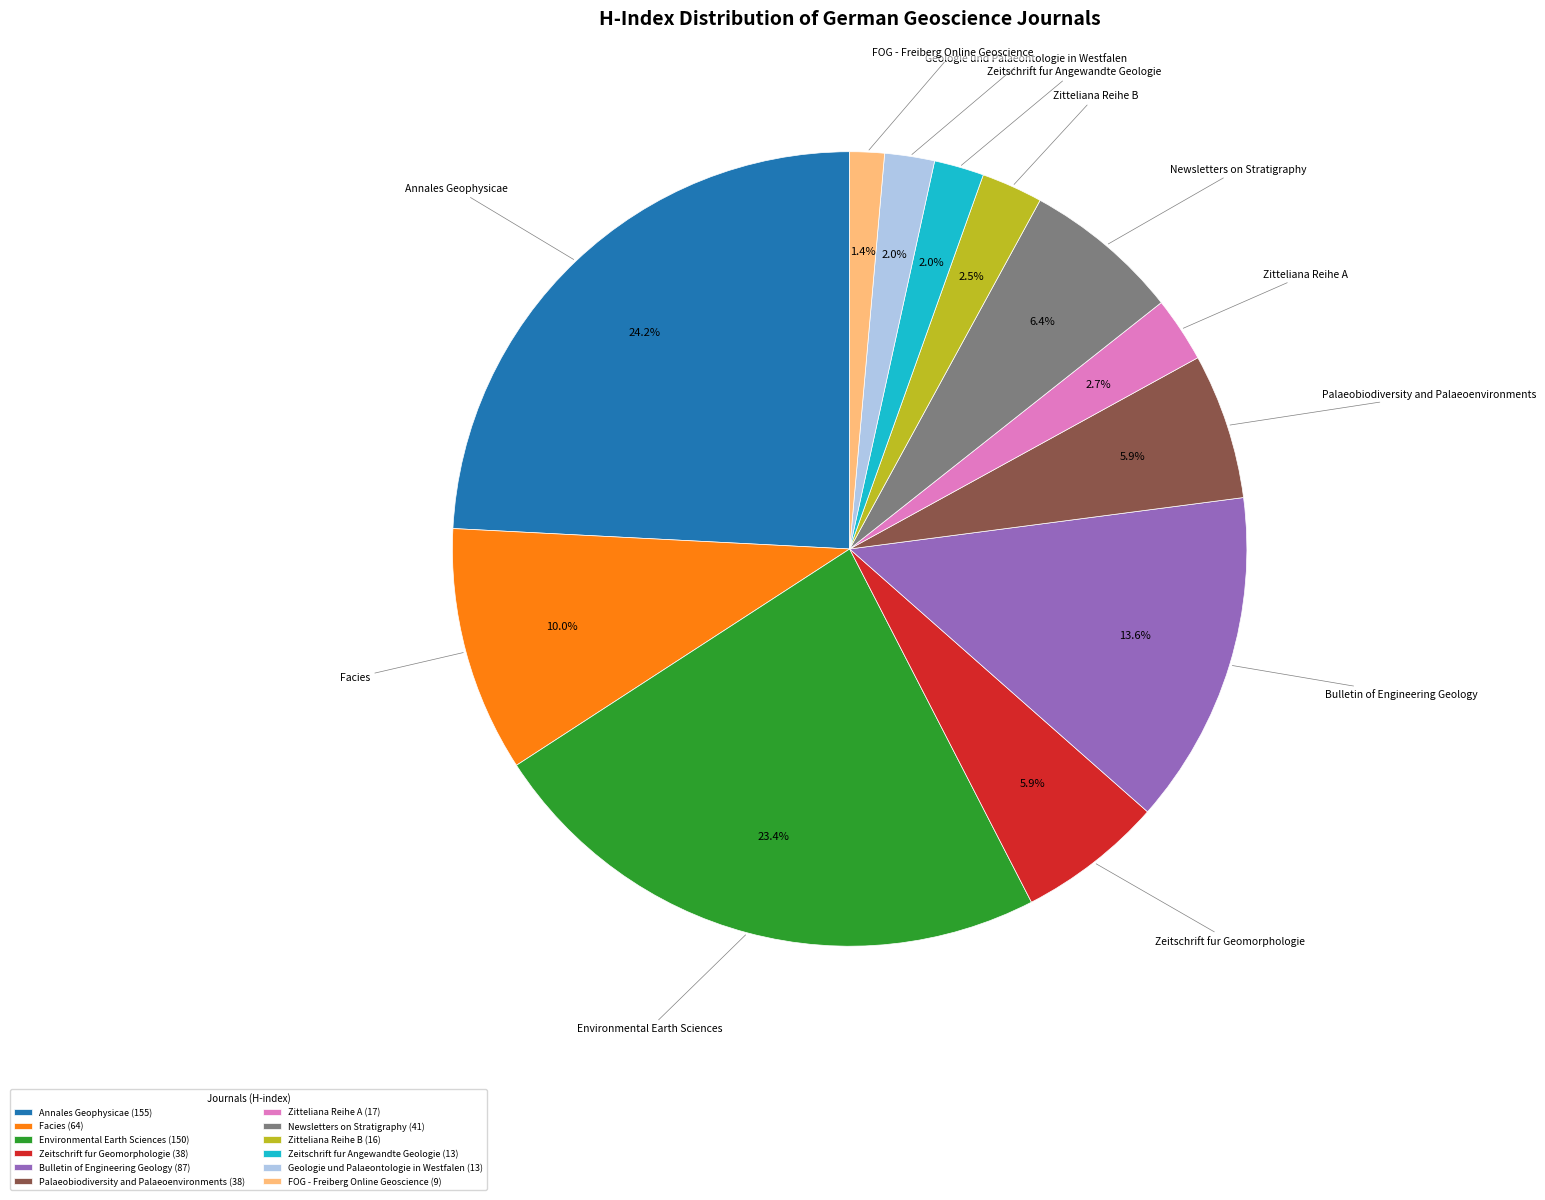

Approximately how many times larger is the value at Geologie und Palaeontologie in Westfalen compared to Zitteliana Reihe B?

0.8